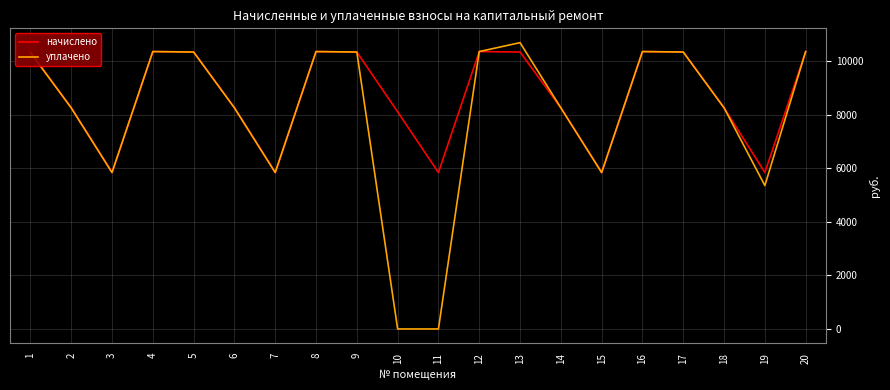

At which label does уплачено first exceed 10333?

1